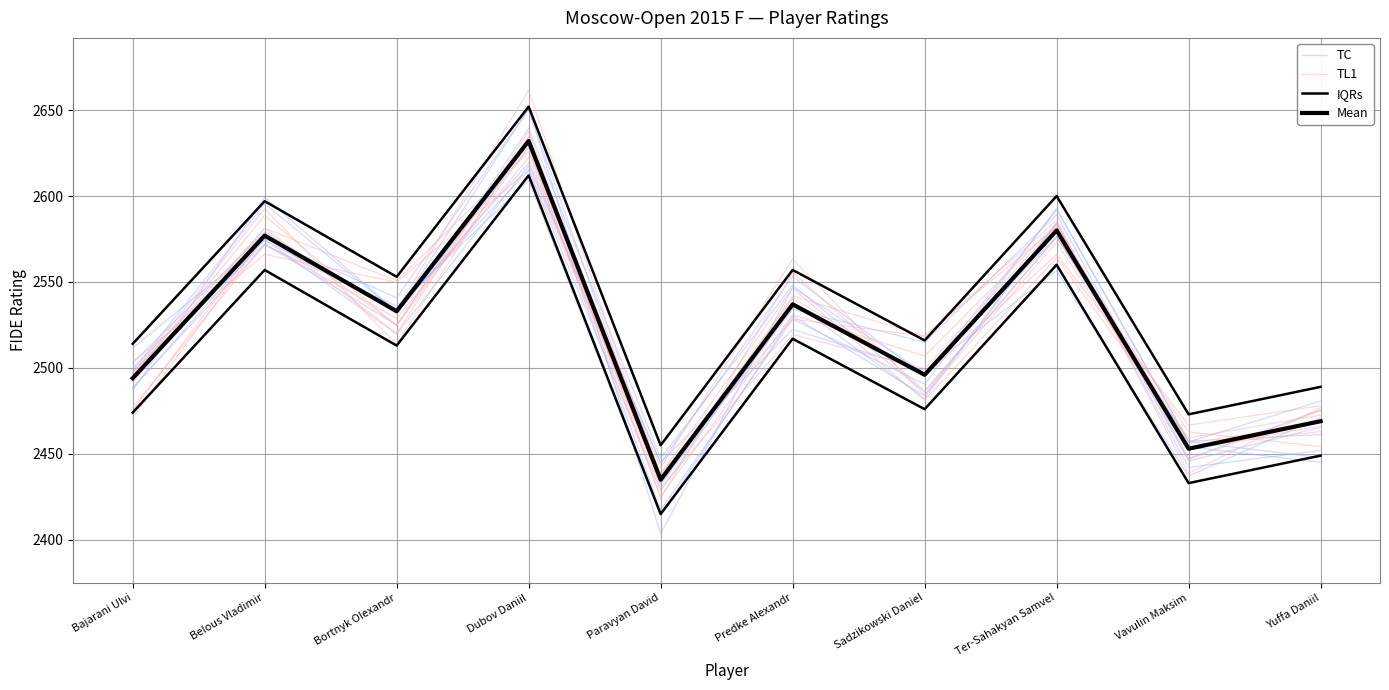

Rank the series at Predke Alexandr from lowest to highest value.

TL1, TC, Mean, IQRs